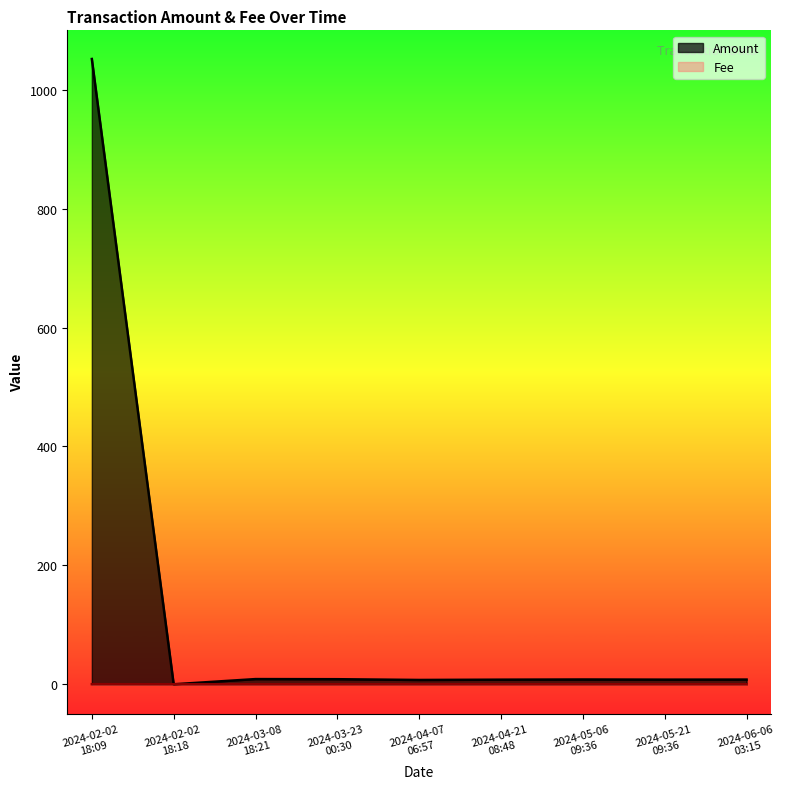

Rank the categories by Fee value from highest to lowest.

2024-02-02
18:09, 2024-02-02
18:18, 2024-03-08
18:21, 2024-03-23
00:30, 2024-04-07
06:57, 2024-04-21
08:48, 2024-05-06
09:36, 2024-05-21
09:36, 2024-06-06
03:15